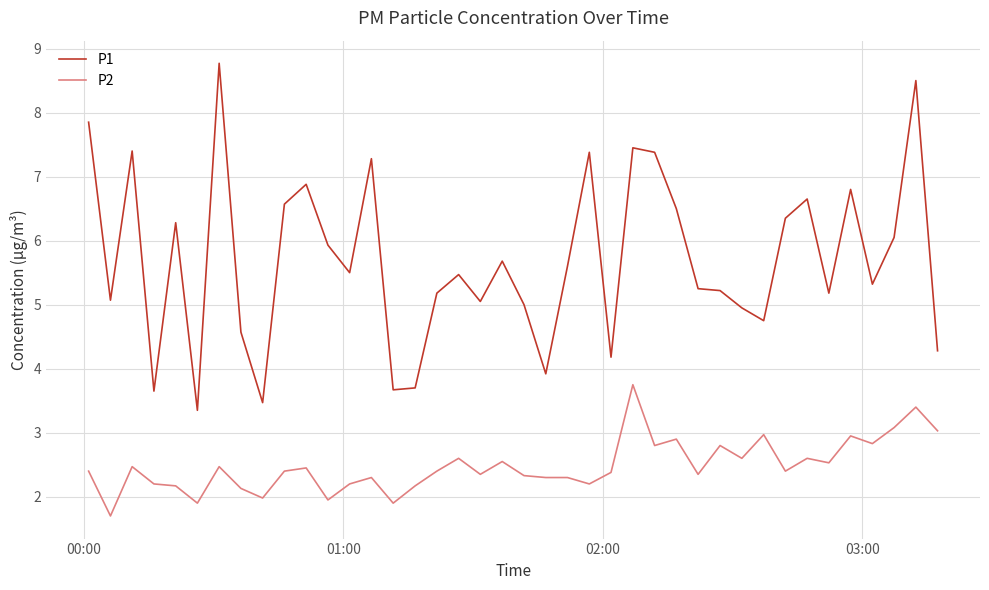

Which series has the widest spread of values?

P1